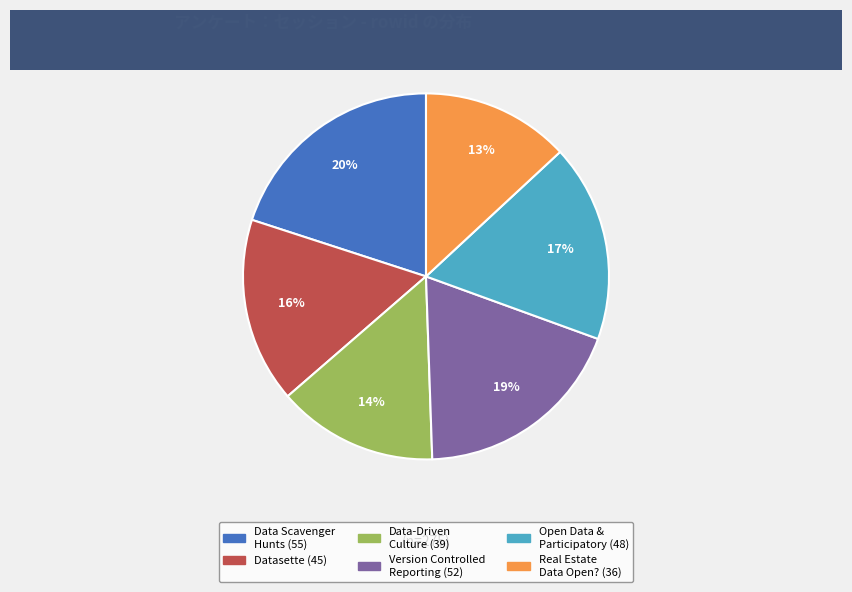

To the nearest percent, what is the average slice percentage?

17%